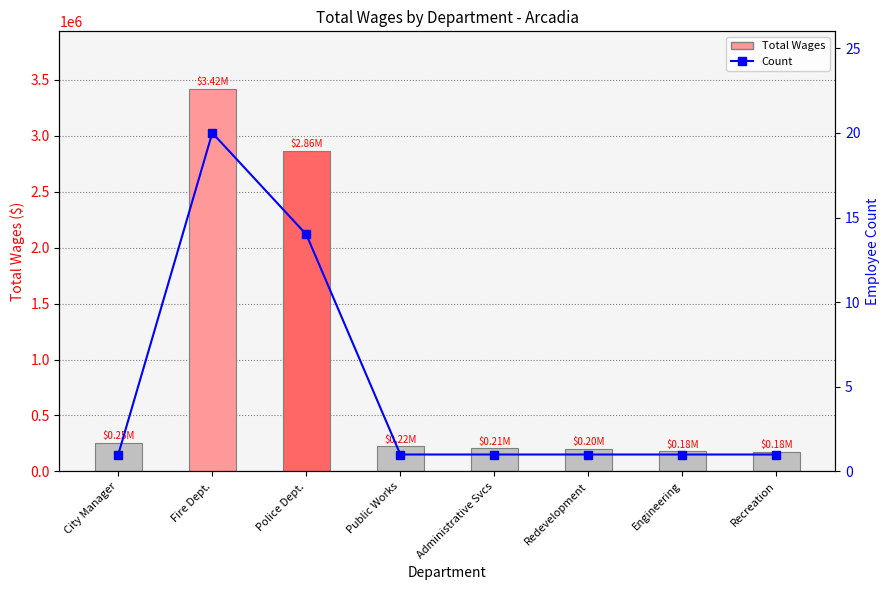

The Count series shows 20 at Fire Dept.. True or false?

True